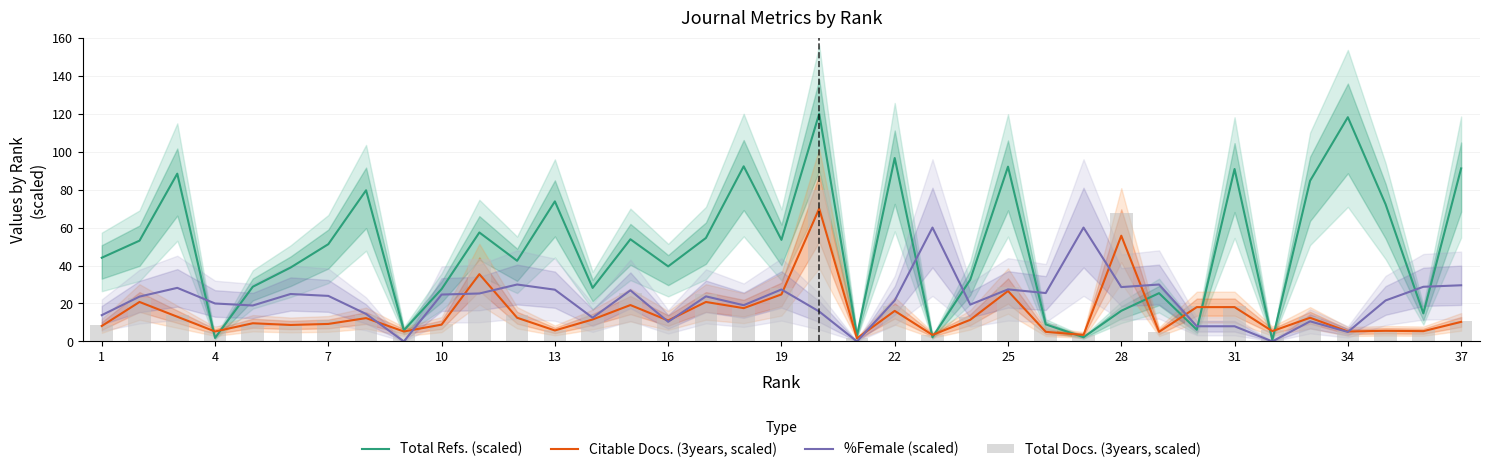

Reading left to right, list all the values displayed in this chart.

Total Refs. (scaled): 44.1	53.1	88.4	1.8	28.8	38.9	51.3	79.7	5.9	27.6	57.4	42.5	73.8	28.2	53.8	39.5	54.5	92.3	53.5	120.0	3.1	96.7	2.2	32.5	92.1	9.0	2.2	16.1	25.4	6.2	90.9	0.7	84.6	118.2	72.3	14.8	91.2
Citable Docs. (3years, scaled): 8.1	20.8	13.0	5.2	9.6	8.7	9.2	12.3	5.2	8.9	35.5	12.5	5.8	11.6	19.2	11.0	20.8	17.5	24.8	70.0	1.6	16.1	3.4	11.4	26.6	5.1	3.4	55.7	5.1	18.1	18.1	5.4	12.5	5.2	5.6	5.4	10.3
%Female (scaled): 13.8	23.6	28.2	20.0	18.9	25.0	24.0	14.5	0.0	24.7	25.3	30.0	27.3	12.5	26.9	10.3	23.7	19.1	27.4	15.8	0.0	21.6	60.0	19.4	27.4	25.5	60.0	28.6	30.0	8.0	8.0	0.0	10.6	5.0	21.6	28.8	29.6
Total Docs. (3years, scaled): 8.6	22.9	14.0	5.4	9.9	8.9	11.2	13.8	6.3	9.3	43.5	14.1	6.0	14.1	25.5	11.7	24.9	18.6	28.3	80.0	1.7	18.4	3.5	13.0	28.5	8.9	3.5	67.9	5.2	18.6	18.6	5.8	12.8	5.4	5.8	5.8	11.0